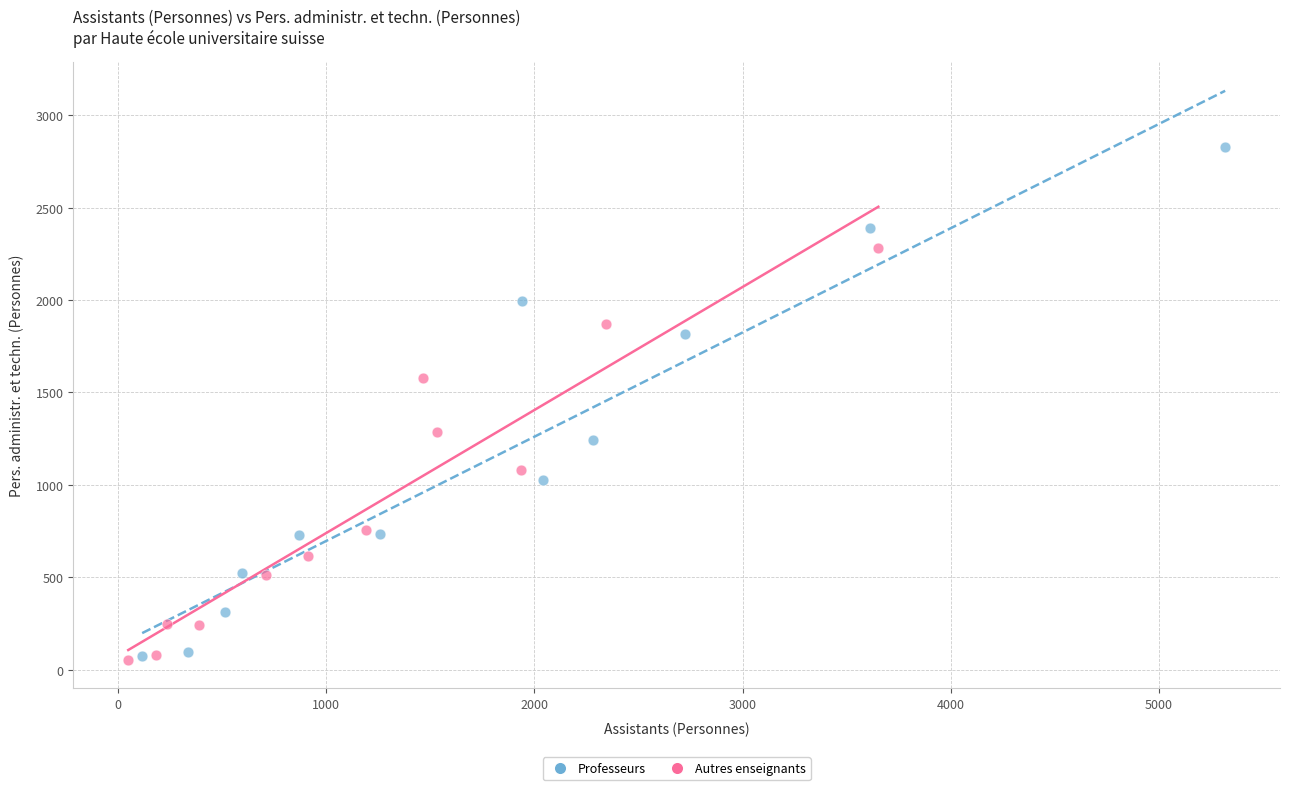

Which series reaches the maximum Y coordinate?

Professeurs